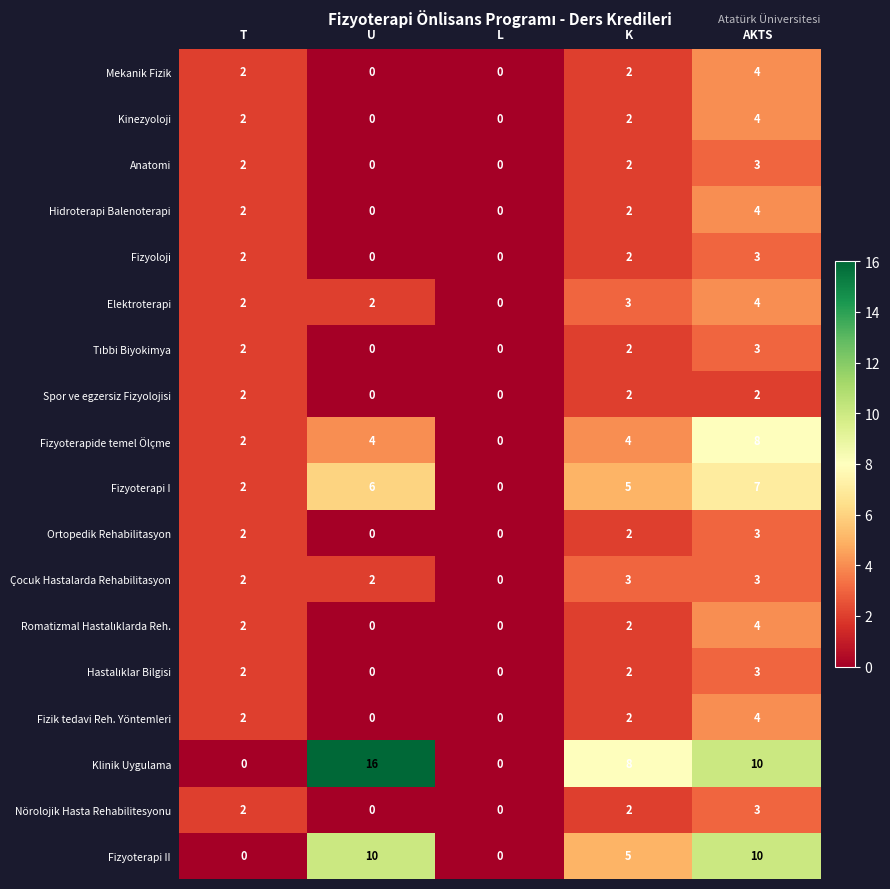

Is it true that Spor ve egzersiz Fizyolojisi equals 3 at K?

False